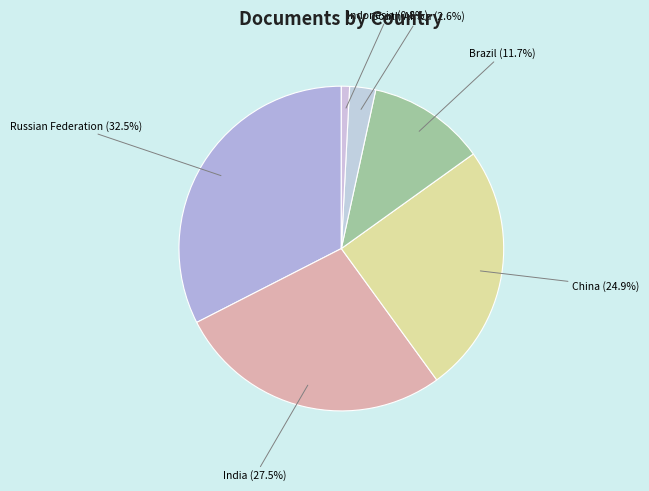

What percentage is NOT represented by Russian Federation?

67.5%